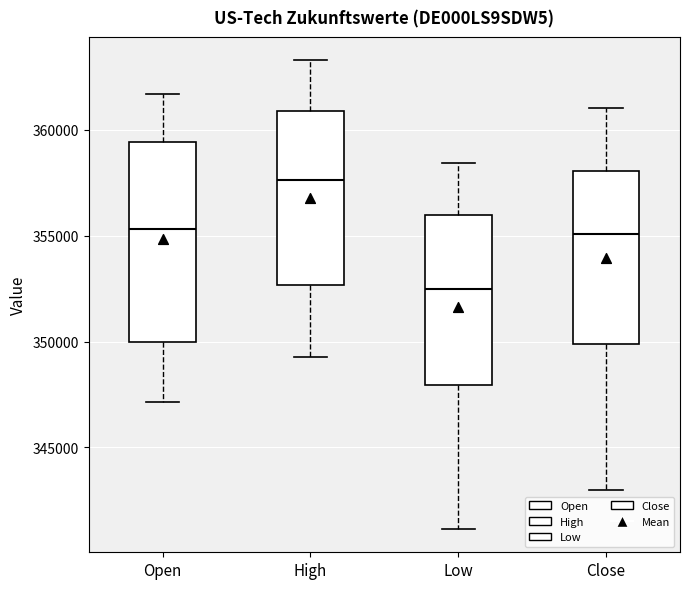

Reading left to right, transcribe this box plot: for each box, give where its median line is, the range the box spans, and where its two whiskers end, as read against the y-axis. The values are not printed on the chart, so give them approximately, as read against the axis.

Open: median 355500, box 350000 to 359500, whiskers 347000 to 361500
High: median 357500, box 352500 to 361000, whiskers 349500 to 363500
Low: median 352500, box 348000 to 356000, whiskers 341000 to 358500
Close: median 355000, box 350000 to 358000, whiskers 343000 to 361000